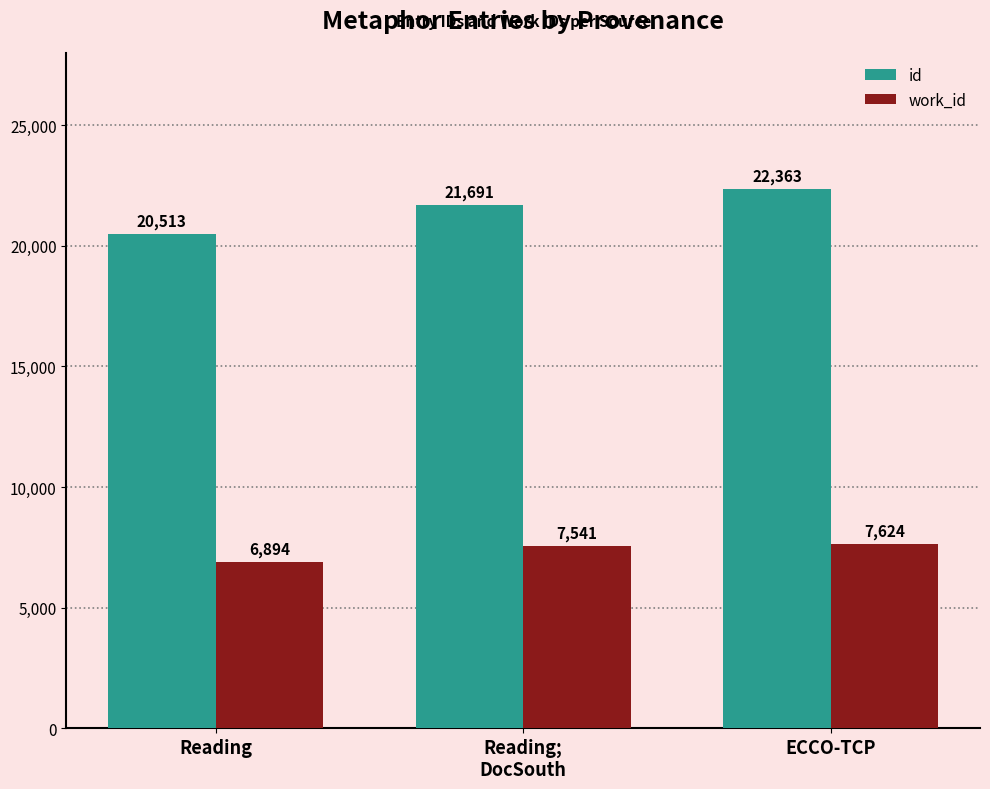

What is the maximum value for work_id?

7624